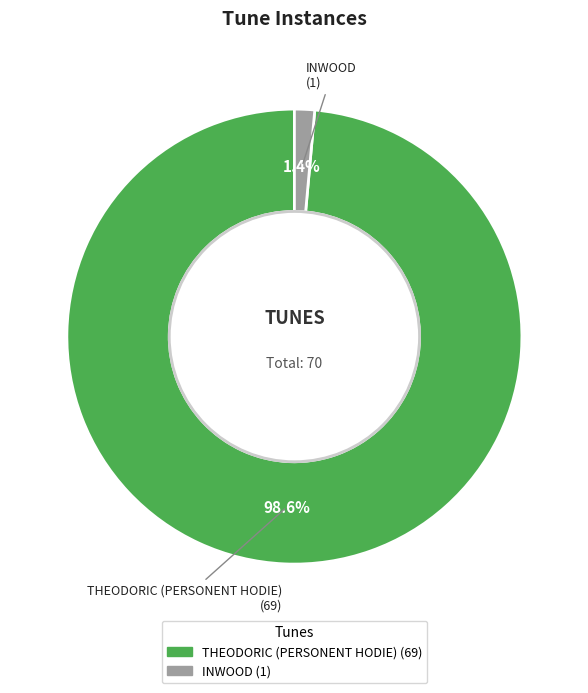

Between THEODORIC (PERSONENT HODIE) and INWOOD, which is larger?

THEODORIC (PERSONENT HODIE)